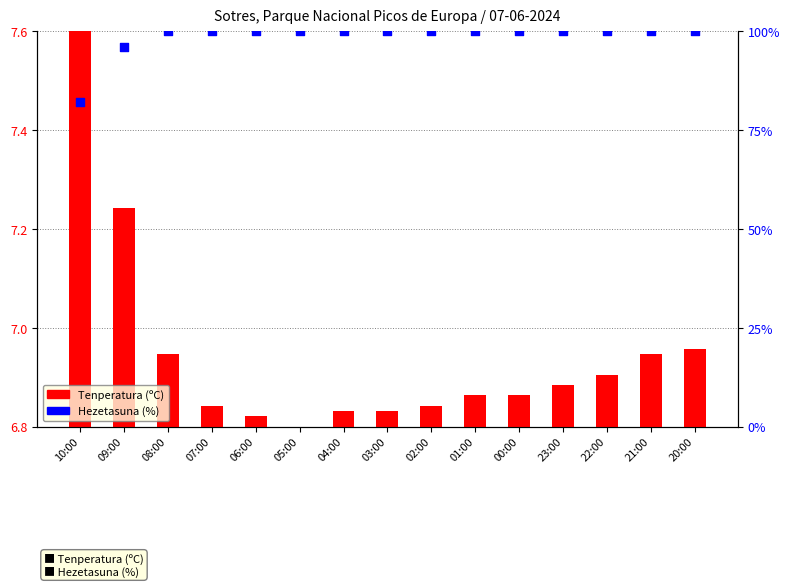

Is the value of Tenperatura (ºC) at 23:00 greater than the value of Hezetasuna (%) at 21:00?

No